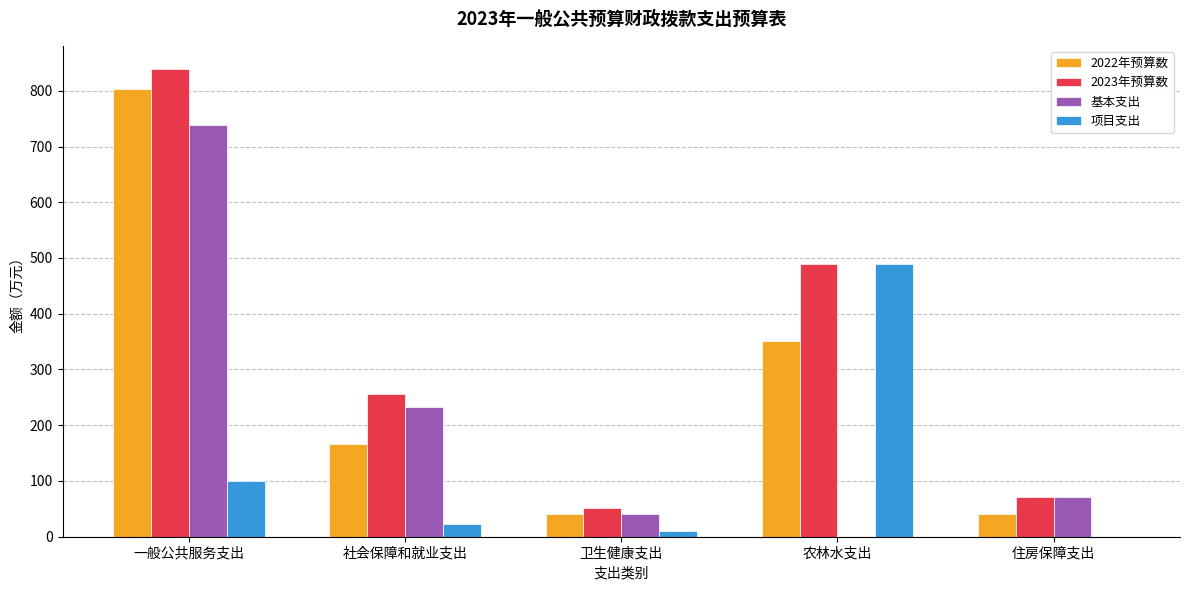

Which series has the largest total across all categories?

2023年预算数